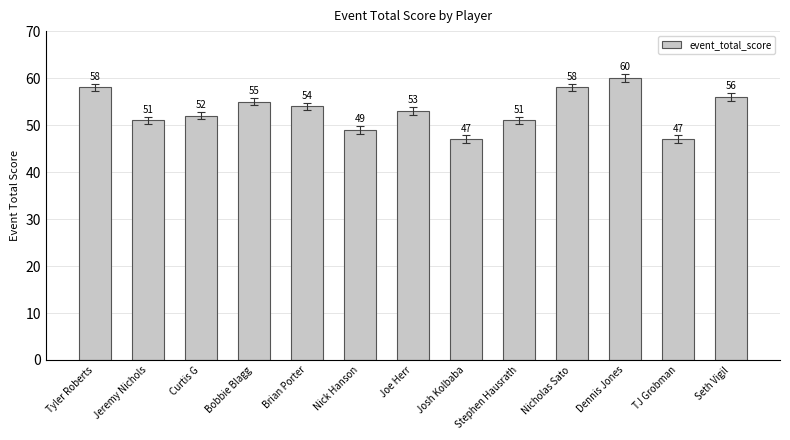

At which label does the data first exceed 53?

Tyler Roberts